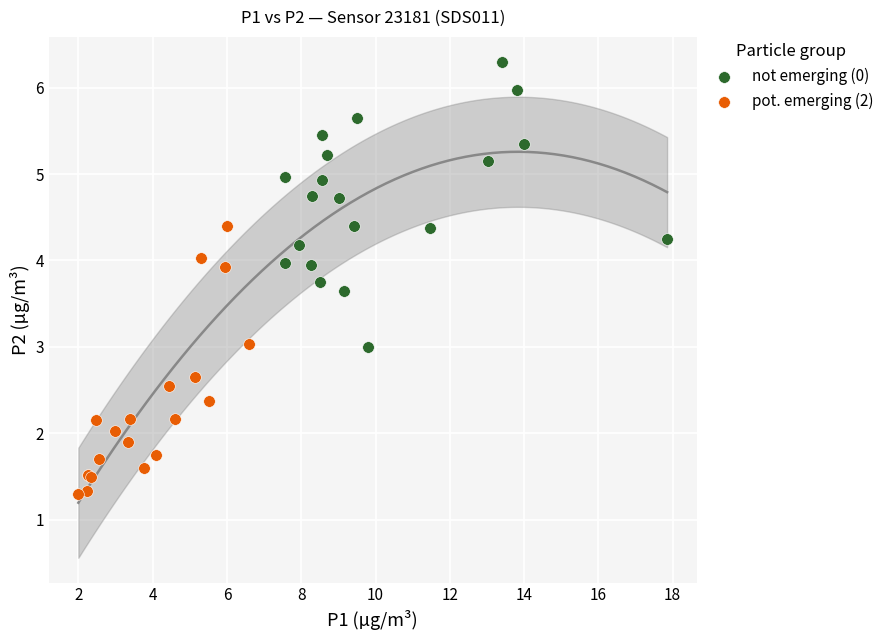

Which series contains the lowest Y value?

pot. emerging (2)